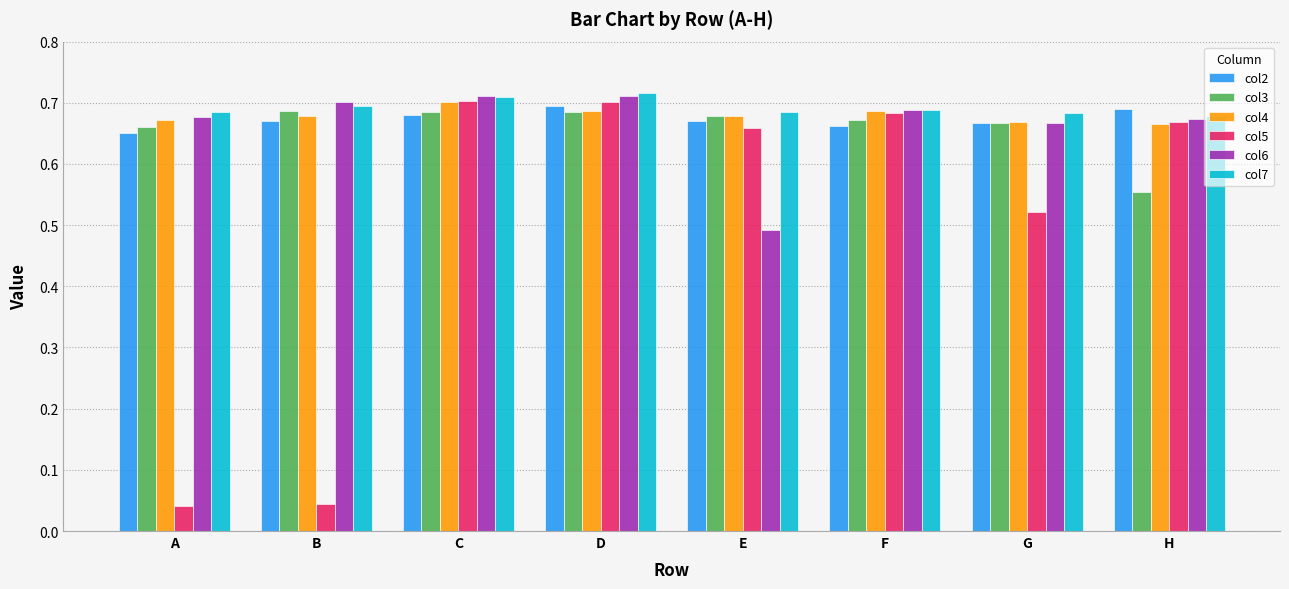

Between E and F, which series saw the biggest shift?

col6